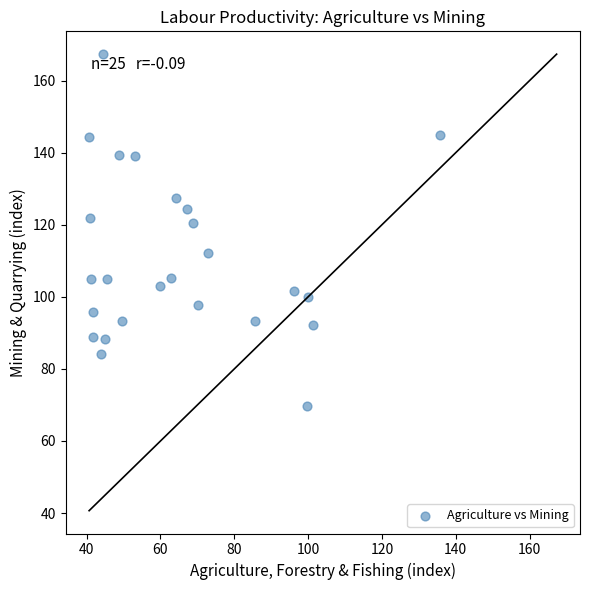

What is the range of X values (max minus min)?

95.2